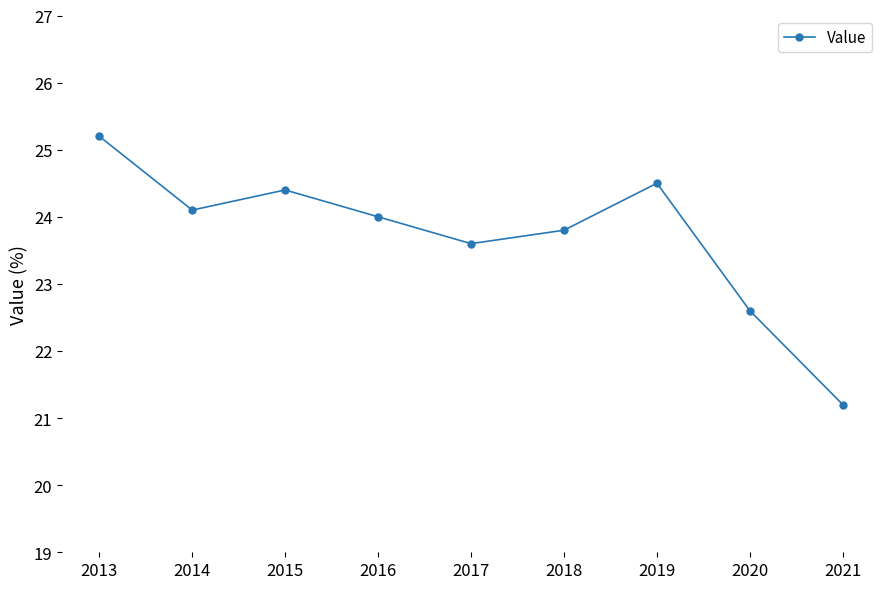

The value at 2013 is 25.2. True or false?

True